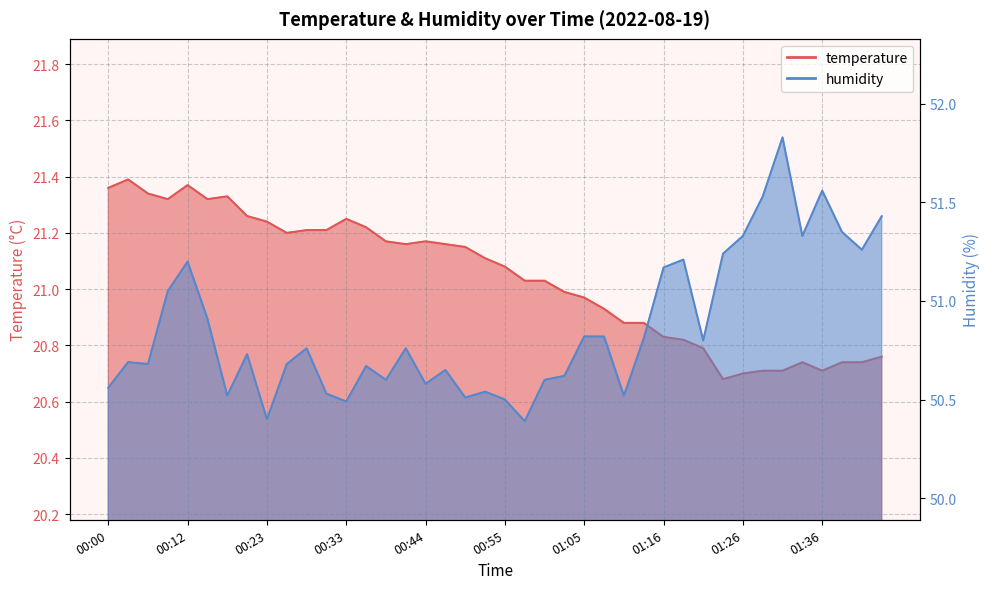

True or false: humidity has a value of 50.8 at 01:13.

True